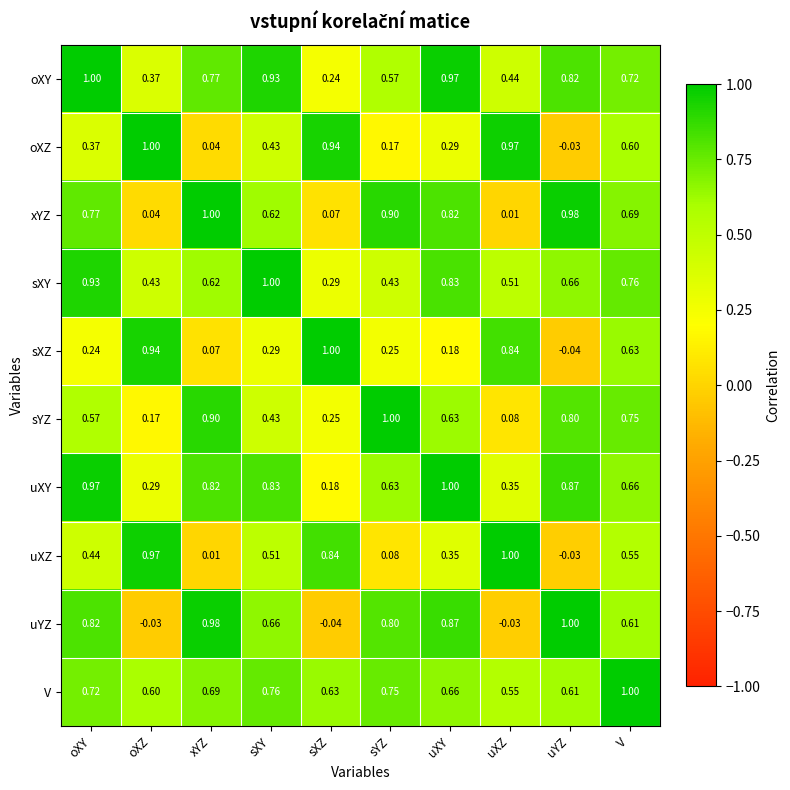

At which label does oXZ first exceed 0?

oXY